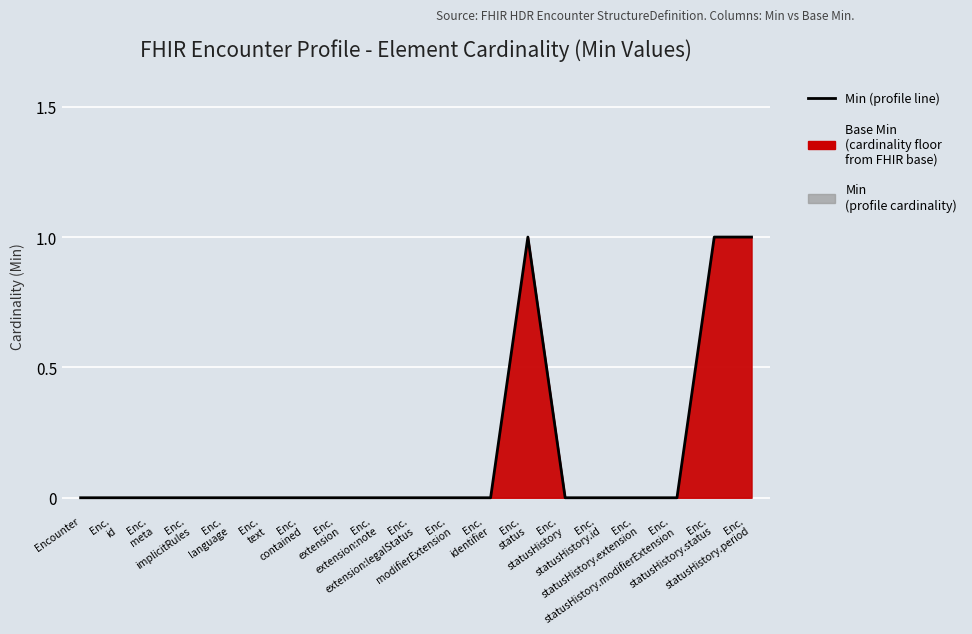

At which label is the value closest to 0?

Encounter